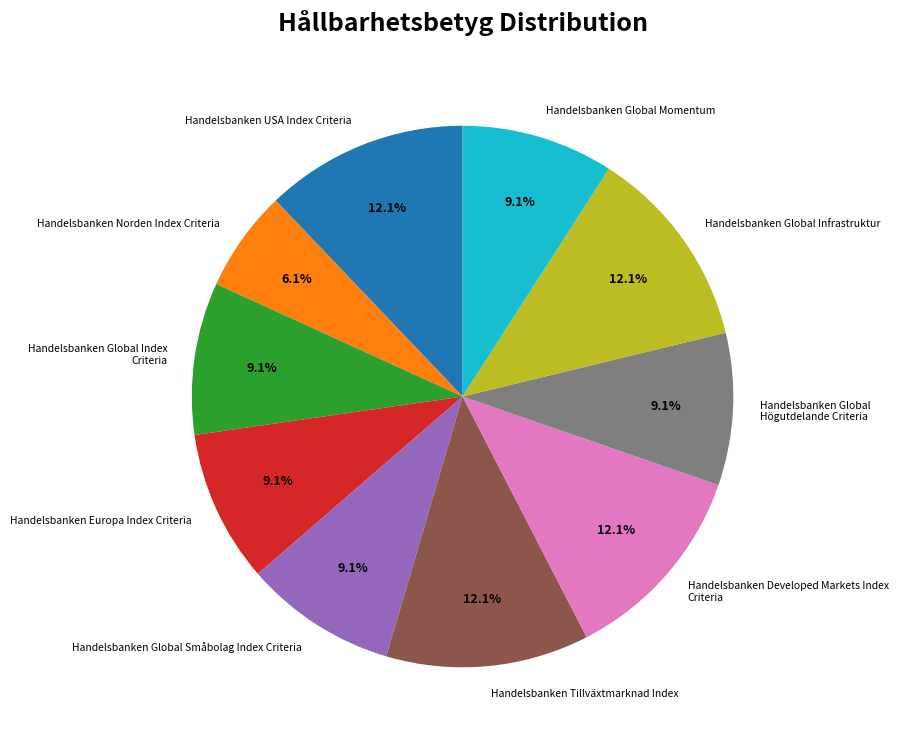

To the nearest percent, what is the average slice percentage?

10%